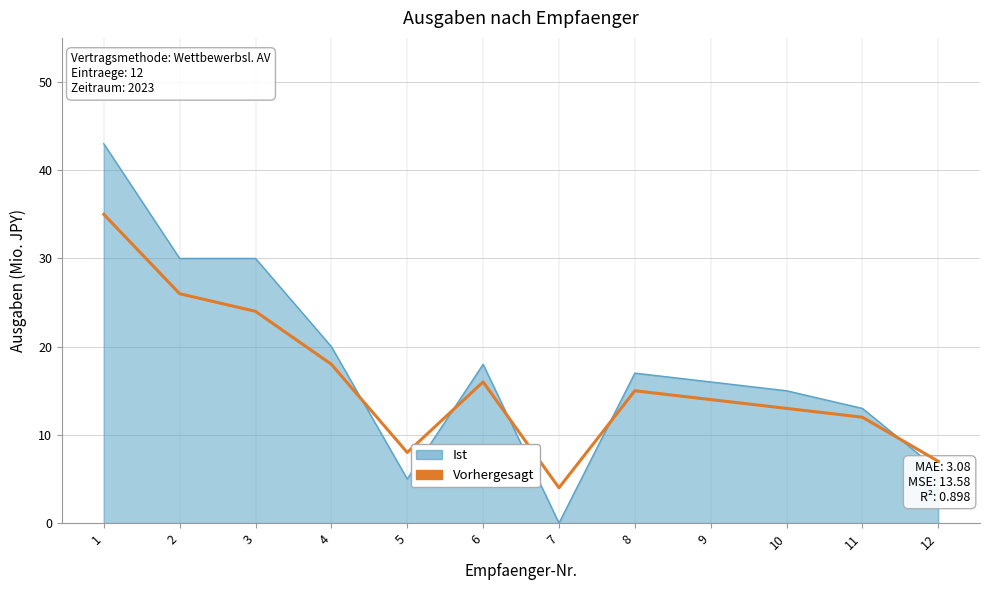

Where is Ist nearest to the value 21?

4